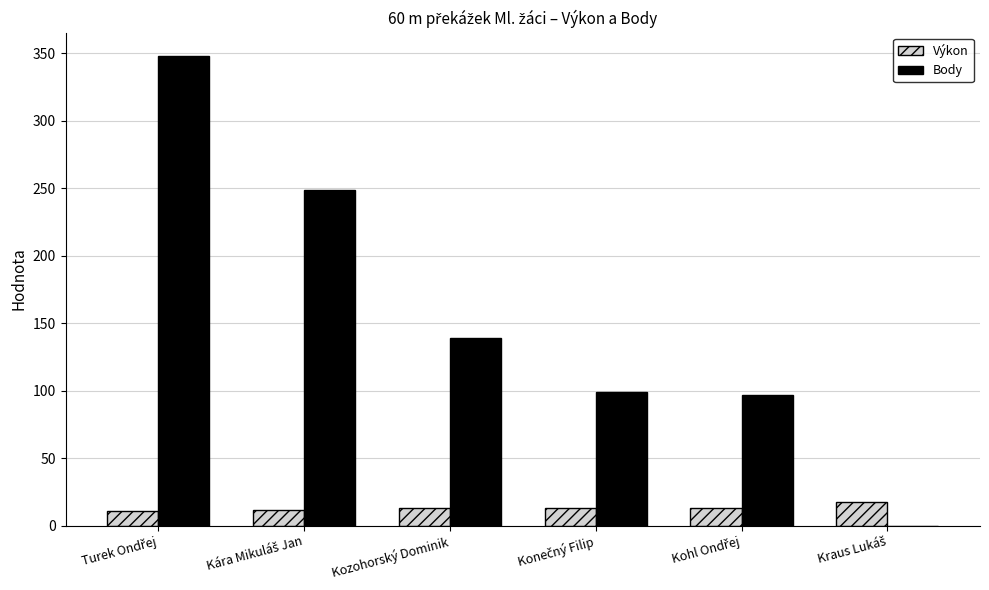

What is the approximate value of Body at Kozohorský Dominik?

139.0